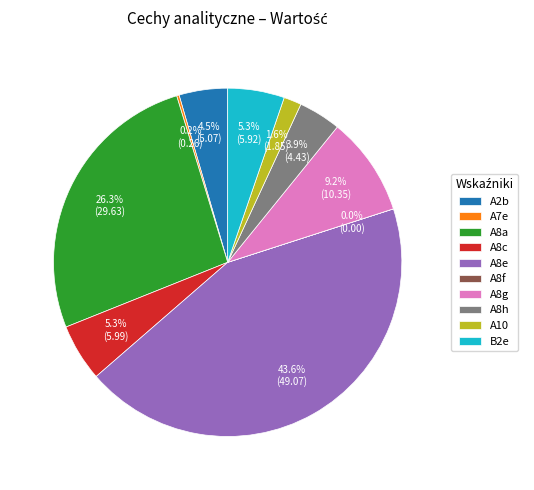

To the nearest percent, what is the difference between the largest and smallest slice percentages?

44%